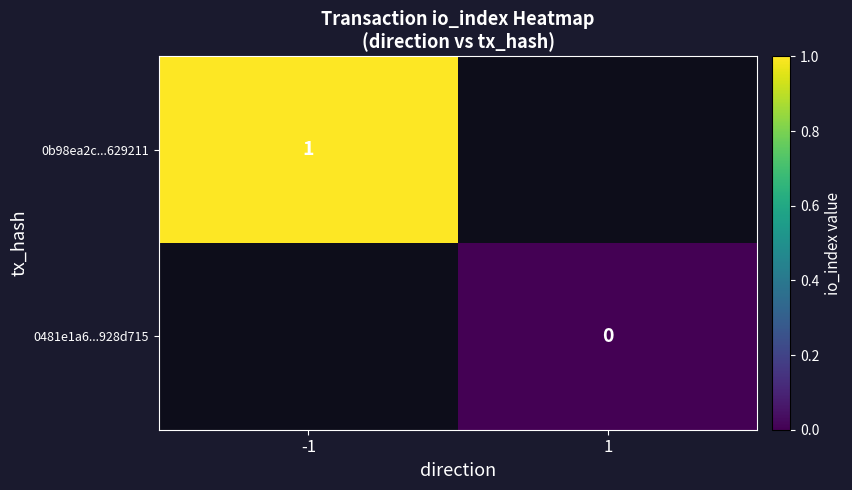

The value of 0b98ea2c...629211 at -1 is 1. True or false?

True